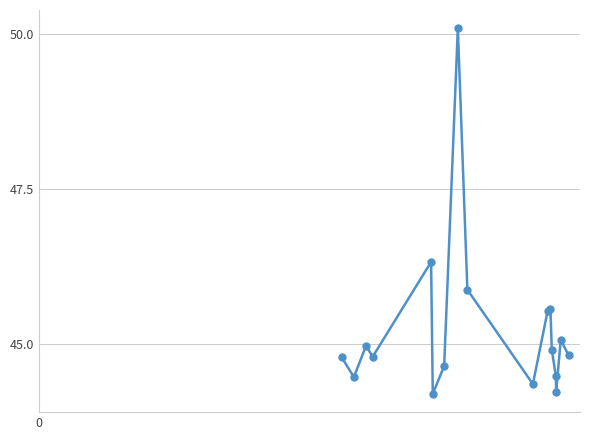

True or false: the data has more than 0 interior local peaks.

True